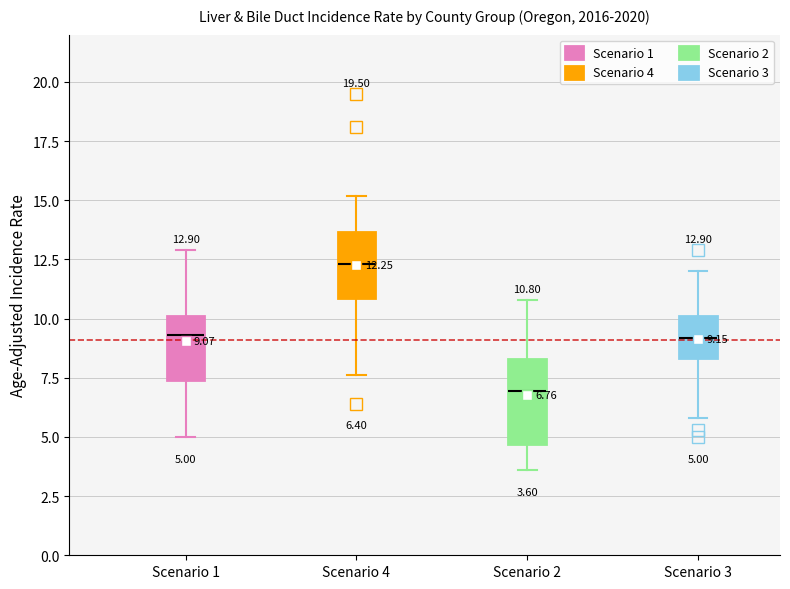

Which box is the tallest, from its lower edge to its upper edge?

Scenario 2